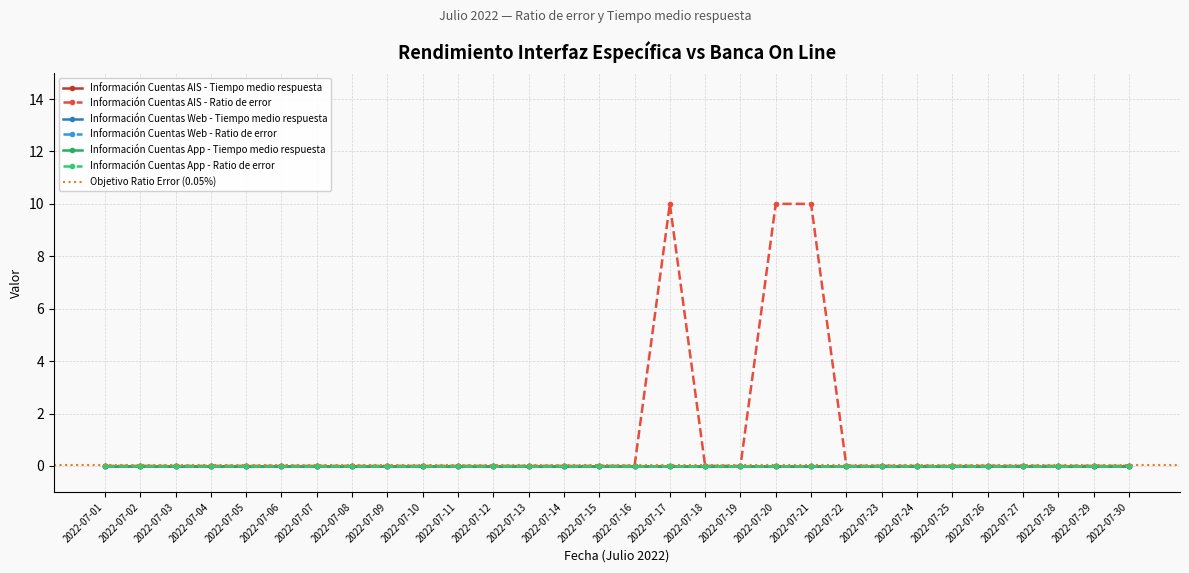

Reading left to right, transcribe all the data shown in this chart.

Información Cuentas AIS - Tiempo medio respuesta: 0	0	0	0	0	0	0	0	0	0	0	0	0	0	0	0	0	0	0	0	0	0	0	0	0	0	0	0	0	0
Información Cuentas AIS - Ratio de error: 0	0	0	0	0	0	0	0	0	0	0	0	0	0	0	0	10	0	0	10	10	0	0	0	0	0	0	0	0	0
Información Cuentas Web - Tiempo medio respuesta: 0	0	0	0	0	0	0	0	0	0	0	0	0	0	0	0	0	0	0	0	0	0	0	0	0	0	0	0	0	0
Información Cuentas Web - Ratio de error: 0	0	0	0	0	0	0	0	0	0	0	0	0	0	0	0	0	0	0	0	0	0	0	0	0	0	0	0	0	0
Información Cuentas App - Tiempo medio respuesta: 0	0	0	0	0	0	0	0	0	0	0	0	0	0	0	0	0	0	0	0	0	0	0	0	0	0	0	0	0	0
Información Cuentas App - Ratio de error: 0	0	0	0	0	0	0	0	0	0	0	0	0	0	0	0	0	0	0	0	0	0	0	0	0	0	0	0	0	0